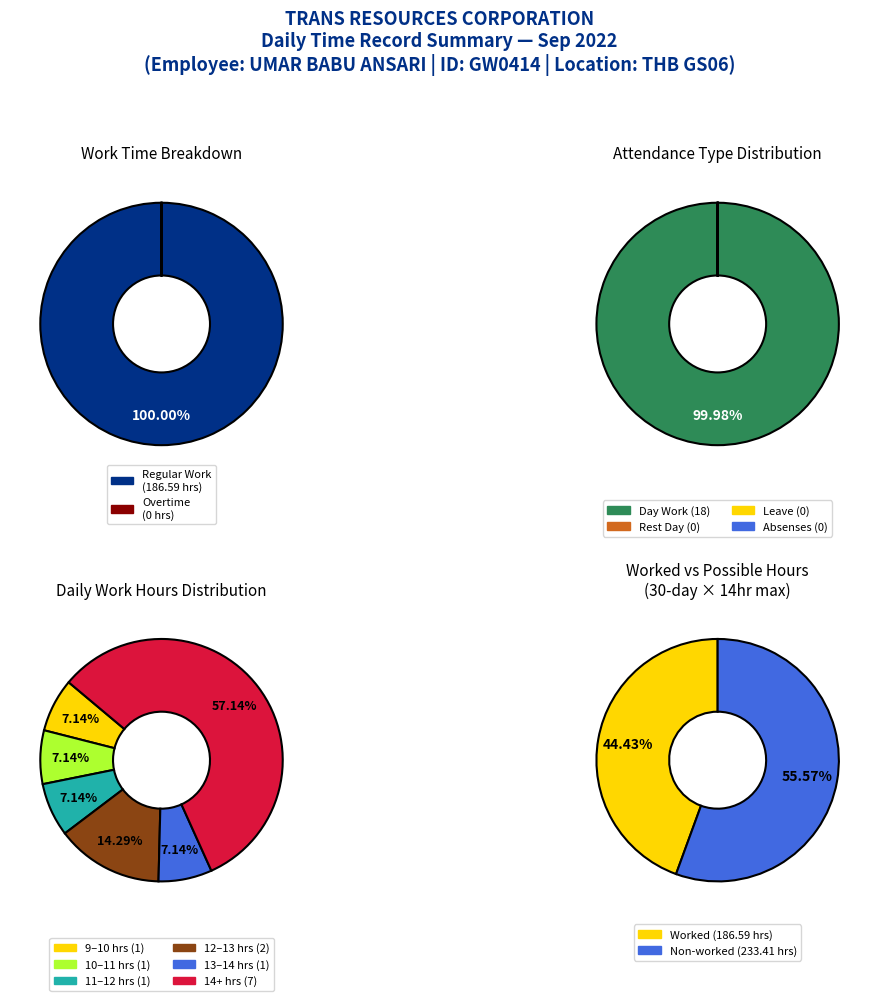

How many slices are in this pie chart?

6